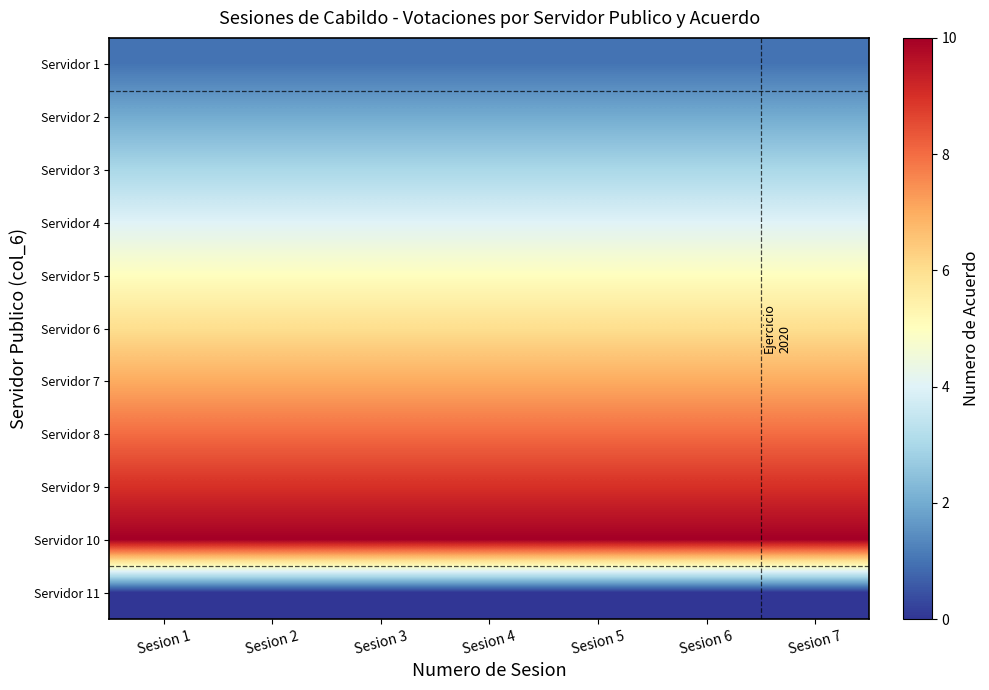

Reading left to right, transcribe all the data shown in this chart.

Servidor 1: Sesion 1=1	Sesion 2=1	Sesion 3=1	Sesion 4=1	Sesion 5=1	Sesion 6=1	Sesion 7=1
Servidor 2: Sesion 1=2	Sesion 2=2	Sesion 3=2	Sesion 4=2	Sesion 5=2	Sesion 6=2	Sesion 7=2
Servidor 3: Sesion 1=3	Sesion 2=3	Sesion 3=3	Sesion 4=3	Sesion 5=3	Sesion 6=3	Sesion 7=3
Servidor 4: Sesion 1=4	Sesion 2=4	Sesion 3=4	Sesion 4=4	Sesion 5=4	Sesion 6=4	Sesion 7=4
Servidor 5: Sesion 1=5	Sesion 2=5	Sesion 3=5	Sesion 4=5	Sesion 5=5	Sesion 6=5	Sesion 7=5
Servidor 6: Sesion 1=6	Sesion 2=6	Sesion 3=6	Sesion 4=6	Sesion 5=6	Sesion 6=6	Sesion 7=6
Servidor 7: Sesion 1=7	Sesion 2=7	Sesion 3=7	Sesion 4=7	Sesion 5=7	Sesion 6=7	Sesion 7=7
Servidor 8: Sesion 1=8	Sesion 2=8	Sesion 3=8	Sesion 4=8	Sesion 5=8	Sesion 6=8	Sesion 7=8
Servidor 9: Sesion 1=9	Sesion 2=9	Sesion 3=9	Sesion 4=9	Sesion 5=9	Sesion 6=9	Sesion 7=9
Servidor 10: Sesion 1=10	Sesion 2=10	Sesion 3=10	Sesion 4=10	Sesion 5=10	Sesion 6=10	Sesion 7=10
Servidor 11: Sesion 1=0	Sesion 2=0	Sesion 3=0	Sesion 4=0	Sesion 5=0	Sesion 6=0	Sesion 7=0